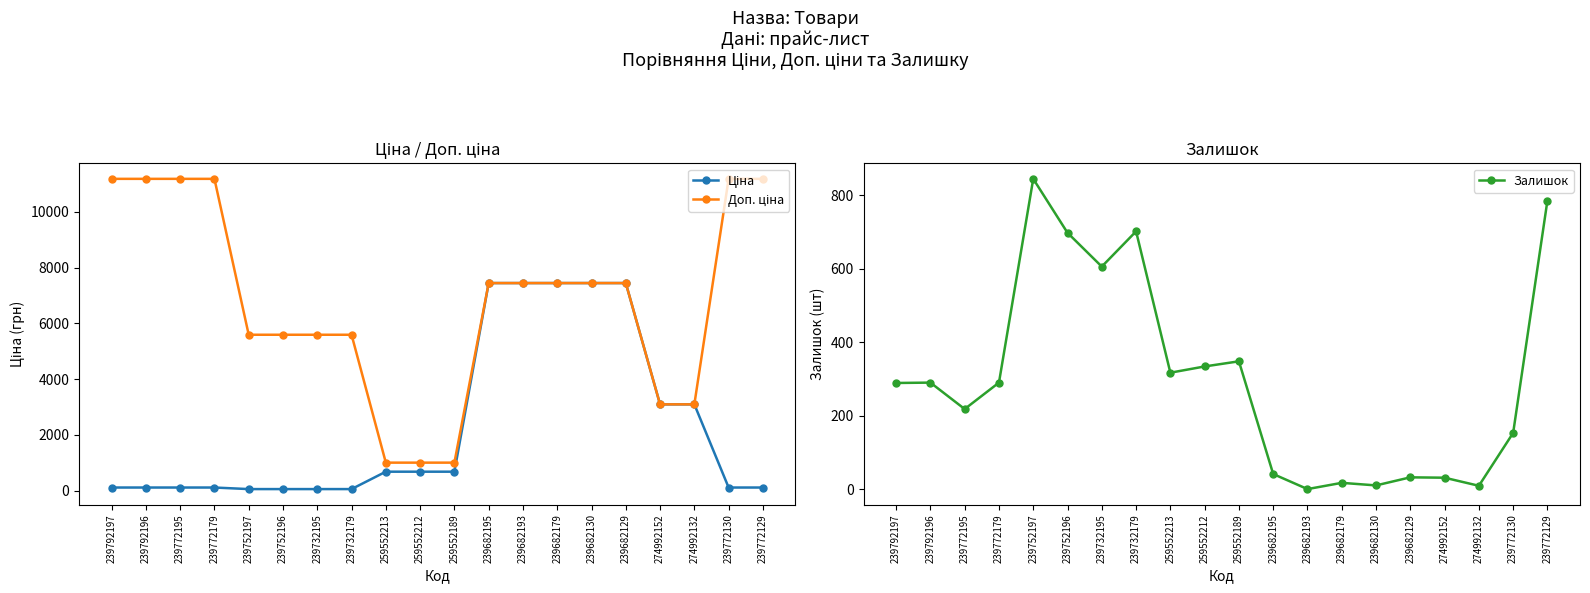

How many series are shown in this chart?

3